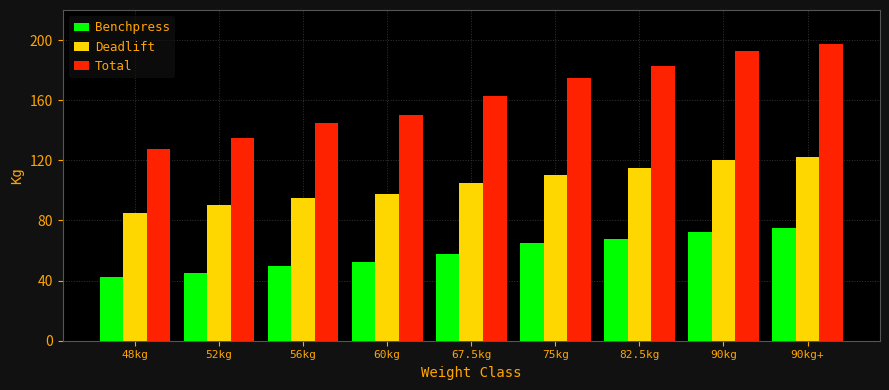

Reading right to left, transcribe all the data shown in this chart.

Benchpress: 75.0	72.5	67.5	65.0	57.5	52.5	50.0	45.0	42.5
Deadlift: 122.5	120.0	115.0	110.0	105.0	97.5	95.0	90.0	85.0
Total: 197.5	192.5	182.5	175.0	162.5	150.0	145.0	135.0	127.5